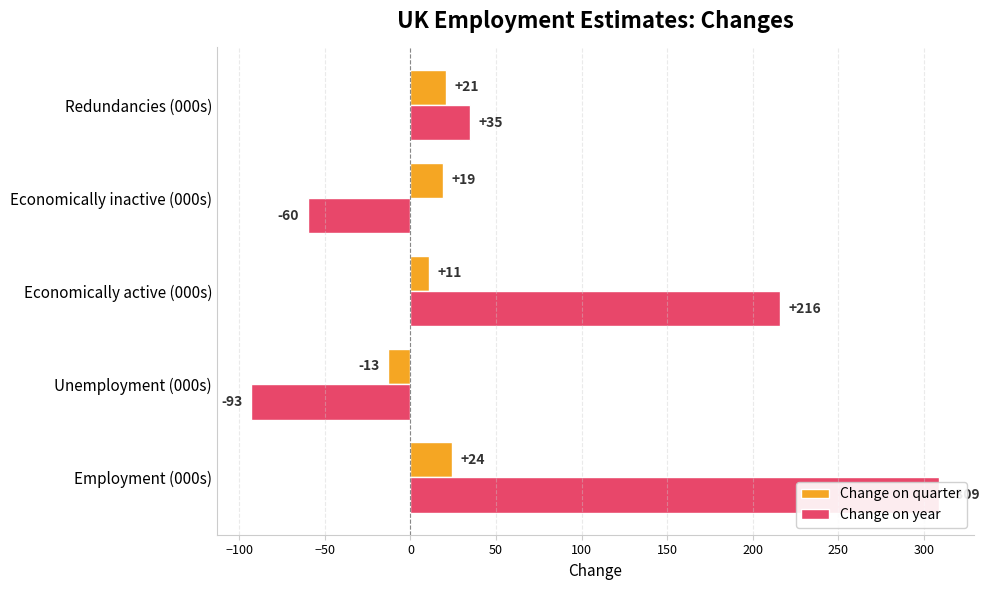

Which series has the largest range (max minus min)?

Change on year